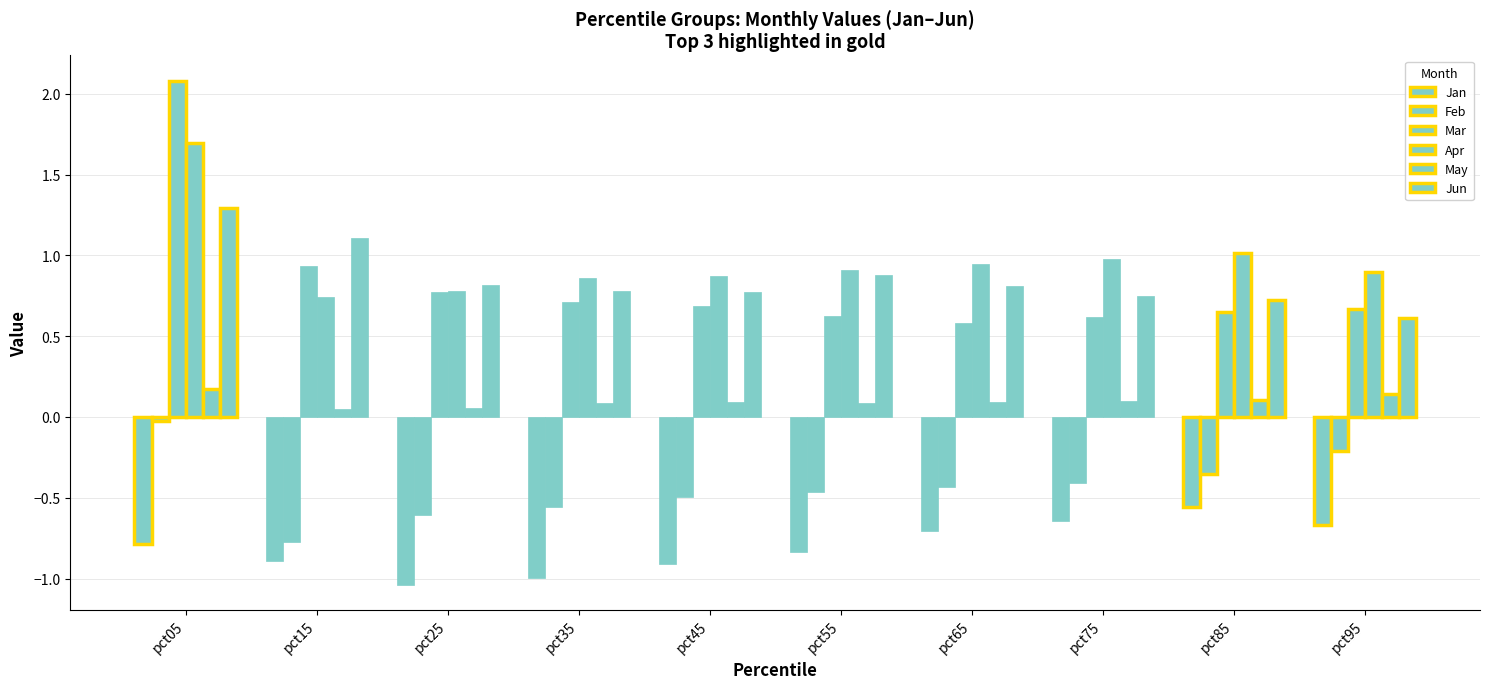

Reading right to left, transcribe all the data shown in this chart.

Jan: pct95=-0.7	pct85=-0.6	pct75=-0.6	pct65=-0.7	pct55=-0.8	pct45=-0.9	pct35=-1.0	pct25=-1.0	pct15=-0.9	pct05=-0.8
Feb: pct95=-0.2	pct85=-0.4	pct75=-0.4	pct65=-0.4	pct55=-0.5	pct45=-0.5	pct35=-0.6	pct25=-0.6	pct15=-0.8	pct05=-0.0
Mar: pct95=0.7	pct85=0.7	pct75=0.6	pct65=0.6	pct55=0.6	pct45=0.7	pct35=0.7	pct25=0.8	pct15=0.9	pct05=2.1
Apr: pct95=0.9	pct85=1.0	pct75=1.0	pct65=0.9	pct55=0.9	pct45=0.9	pct35=0.9	pct25=0.8	pct15=0.7	pct05=1.7
May: pct95=0.1	pct85=0.1	pct75=0.1	pct65=0.1	pct55=0.1	pct45=0.1	pct35=0.1	pct25=0.1	pct15=0.1	pct05=0.2
Jun: pct95=0.6	pct85=0.7	pct75=0.7	pct65=0.8	pct55=0.9	pct45=0.8	pct35=0.8	pct25=0.8	pct15=1.1	pct05=1.3